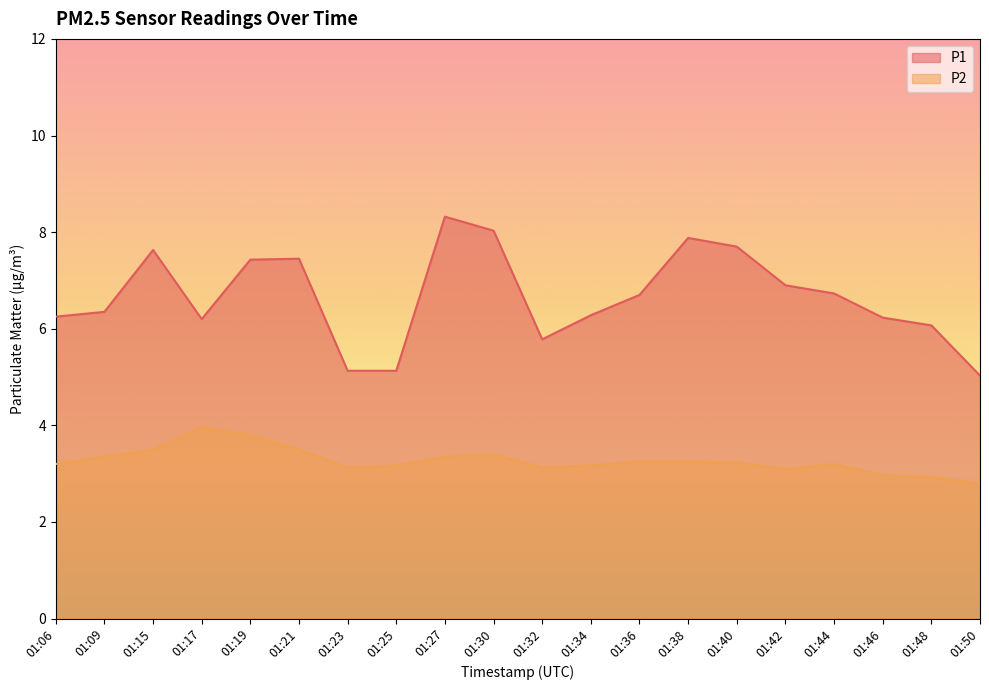

In P2, how many points are higher than both neighbors (excluding endpoints)?

3